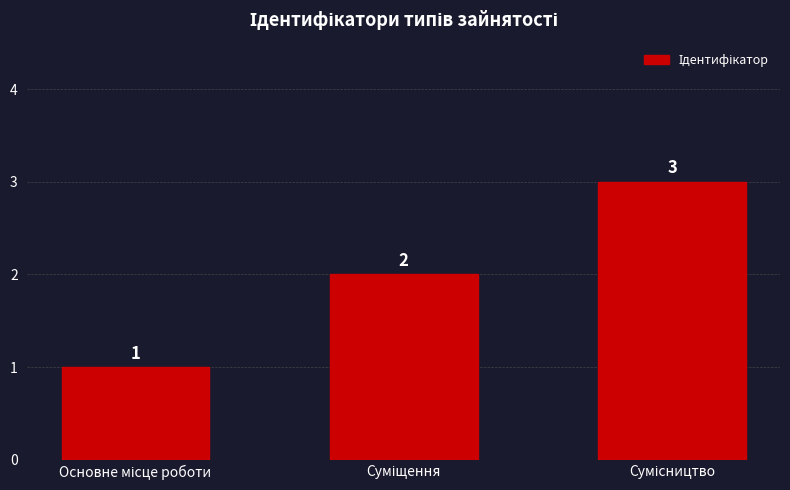

What is the greatest value displayed?

3